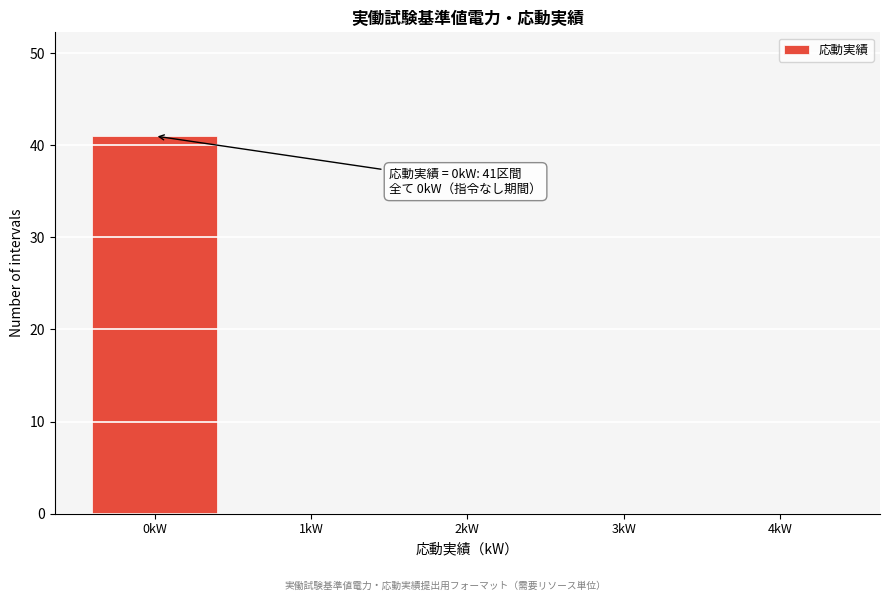

Reading left to right, what are all the values shown in this chart?

0kW=41	1kW=0	2kW=0	3kW=0	4kW=0